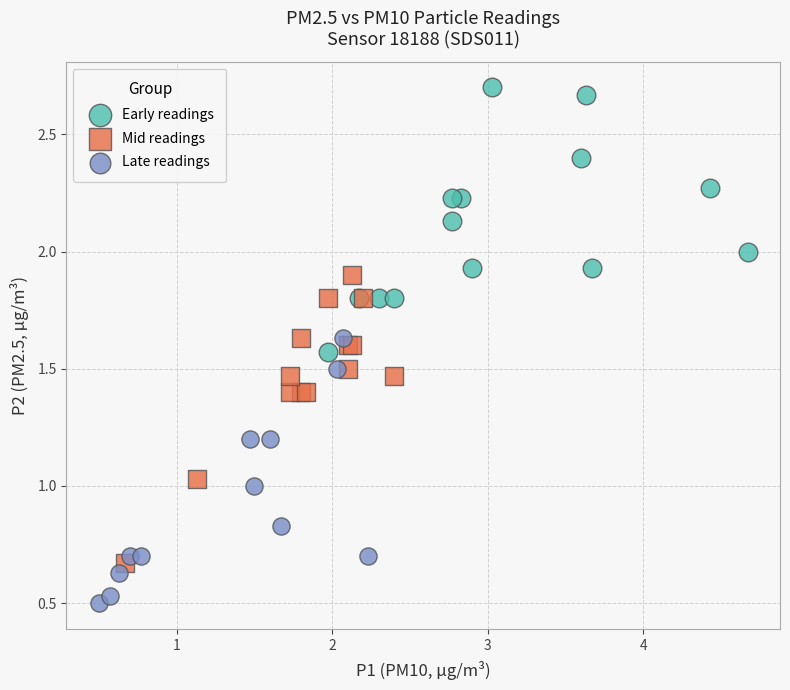

Which series contains the highest Y value?

Early readings